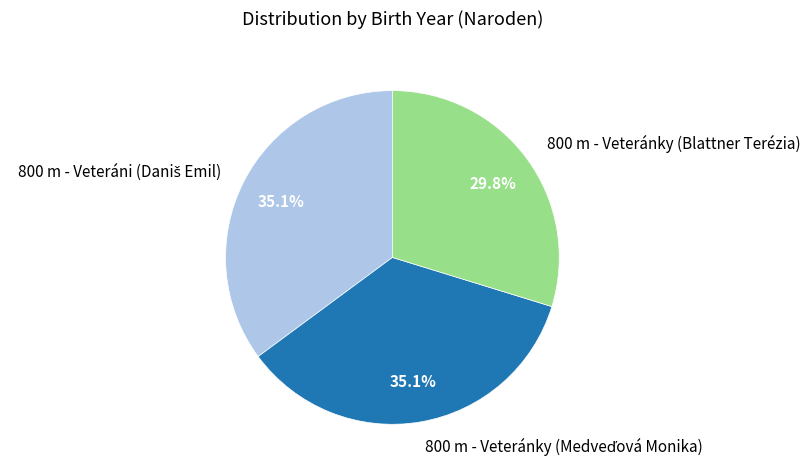

Does any single category account for the majority?

No